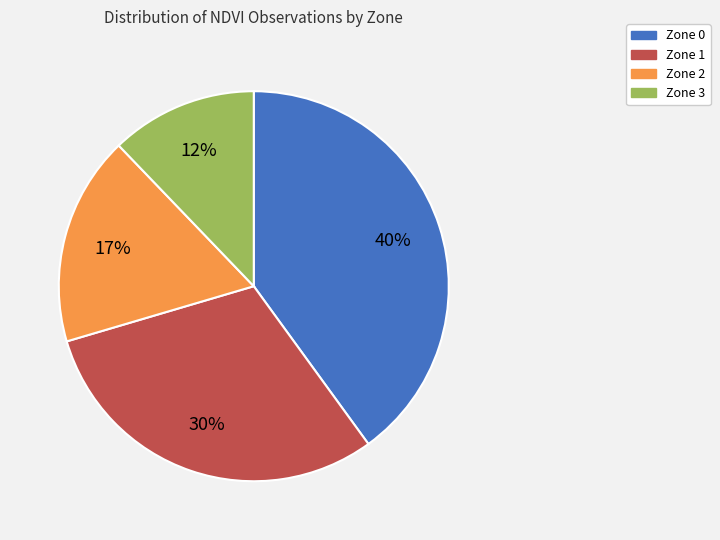

To the nearest percent, what is the difference between the largest and smallest slice percentages?

28%